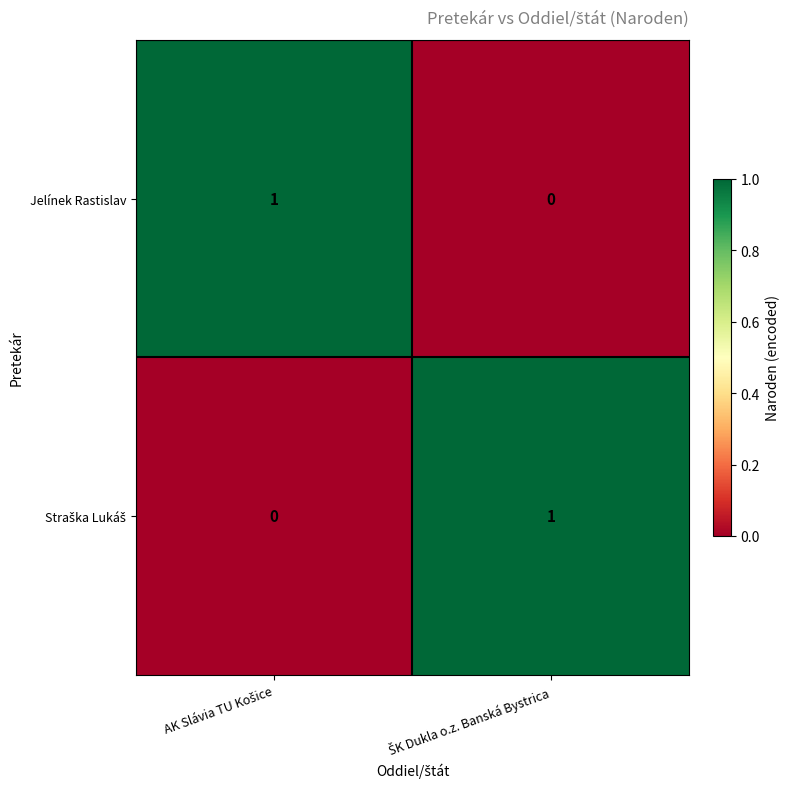

How many series are shown in this chart?

2